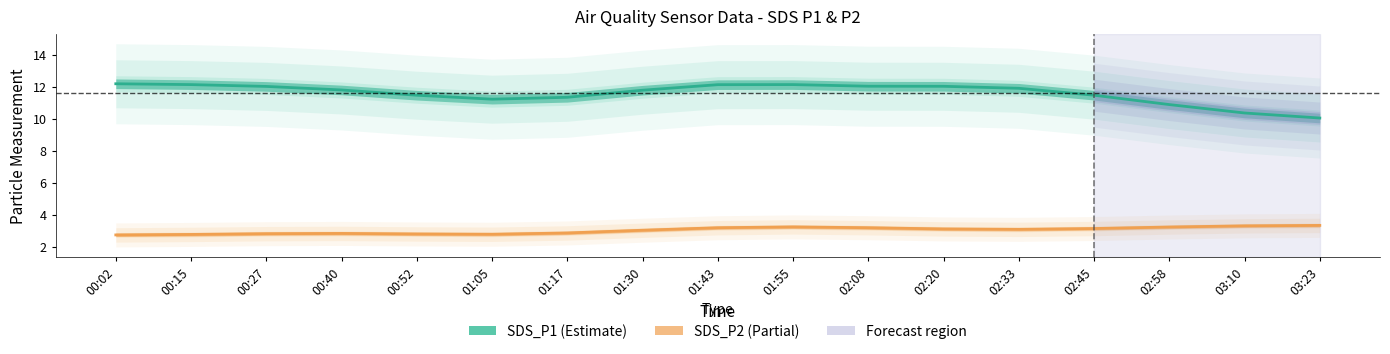

What are all the series names shown in the legend?

SDS_P1, SDS_P2